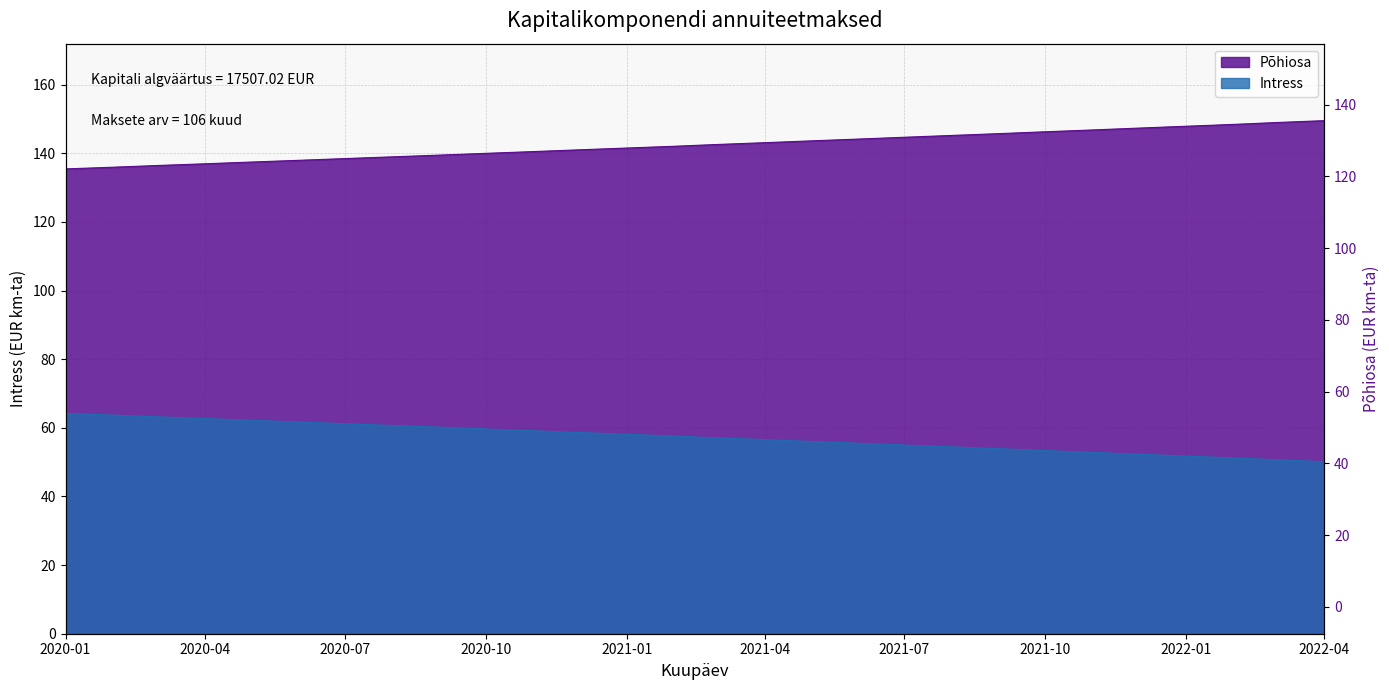

What is the label of the 9th point from the right?

2021-08-01